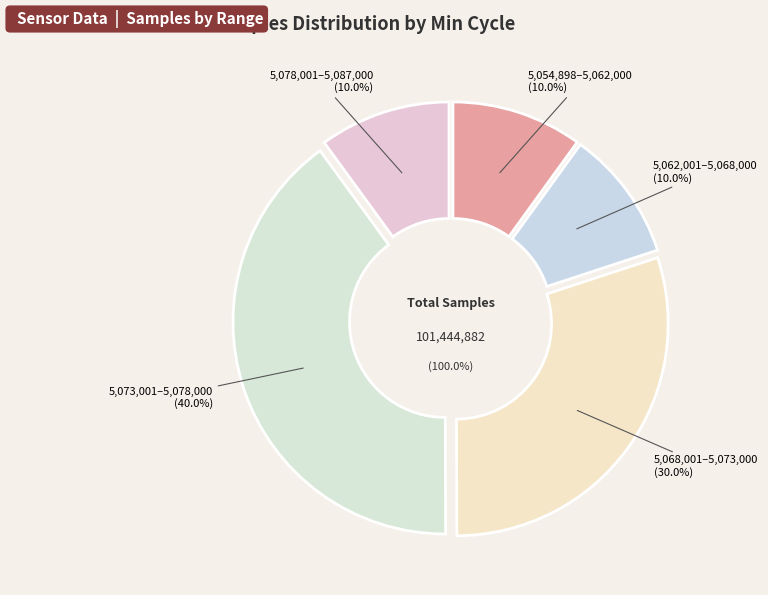

Does any single category account for the majority?

No